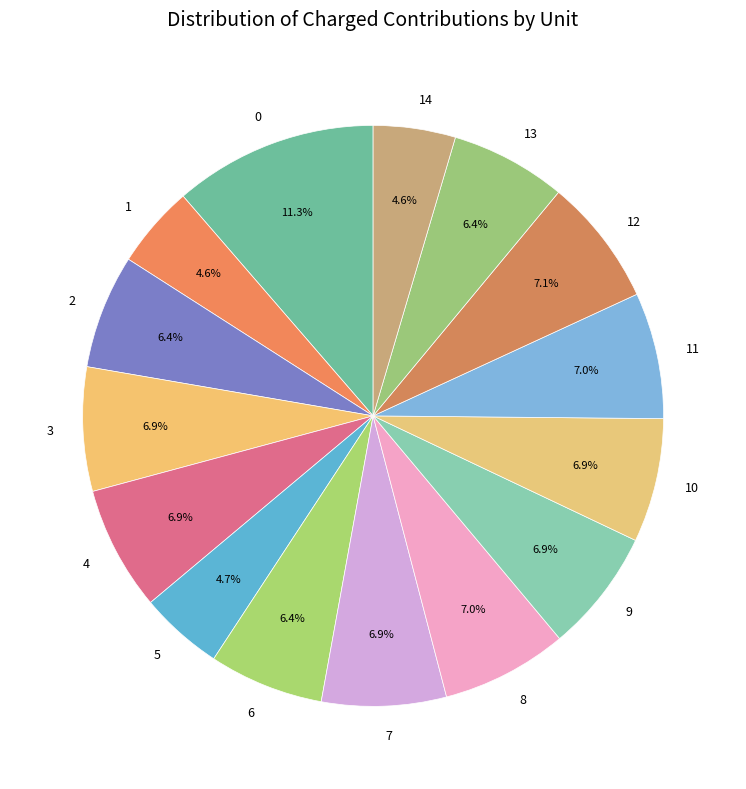

Is it true that 11 is 17% of the pie?

False